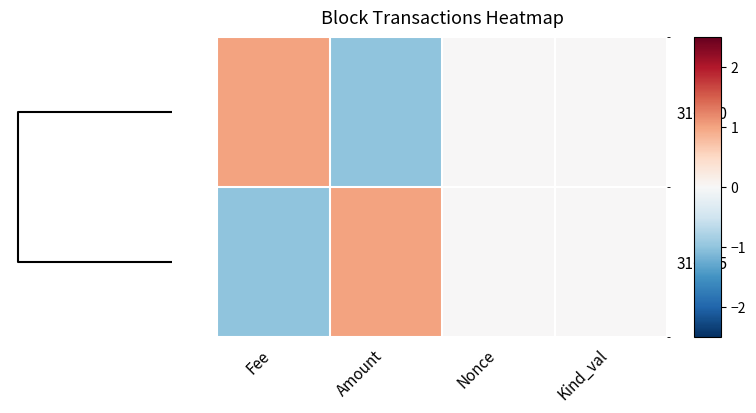

Reading right to left, extract all data points from this chart.

316700: Kind_val=0.0	Nonce=0.0	Amount=-1.0	Fee=1.0
316685: Kind_val=0.0	Nonce=0.0	Amount=1.0	Fee=-1.0